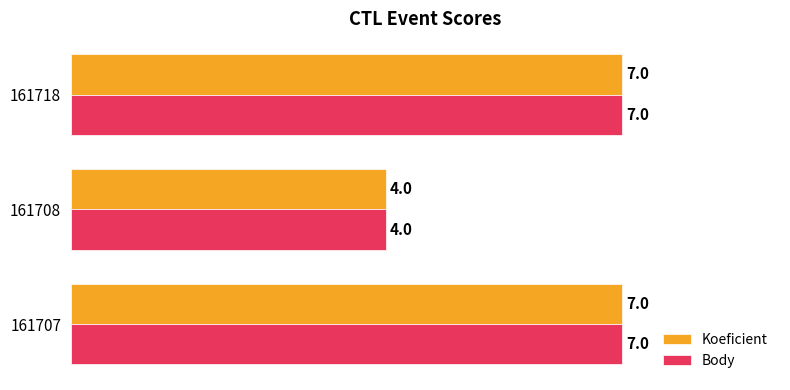

At which label does Koeficient reach its minimum?

161708